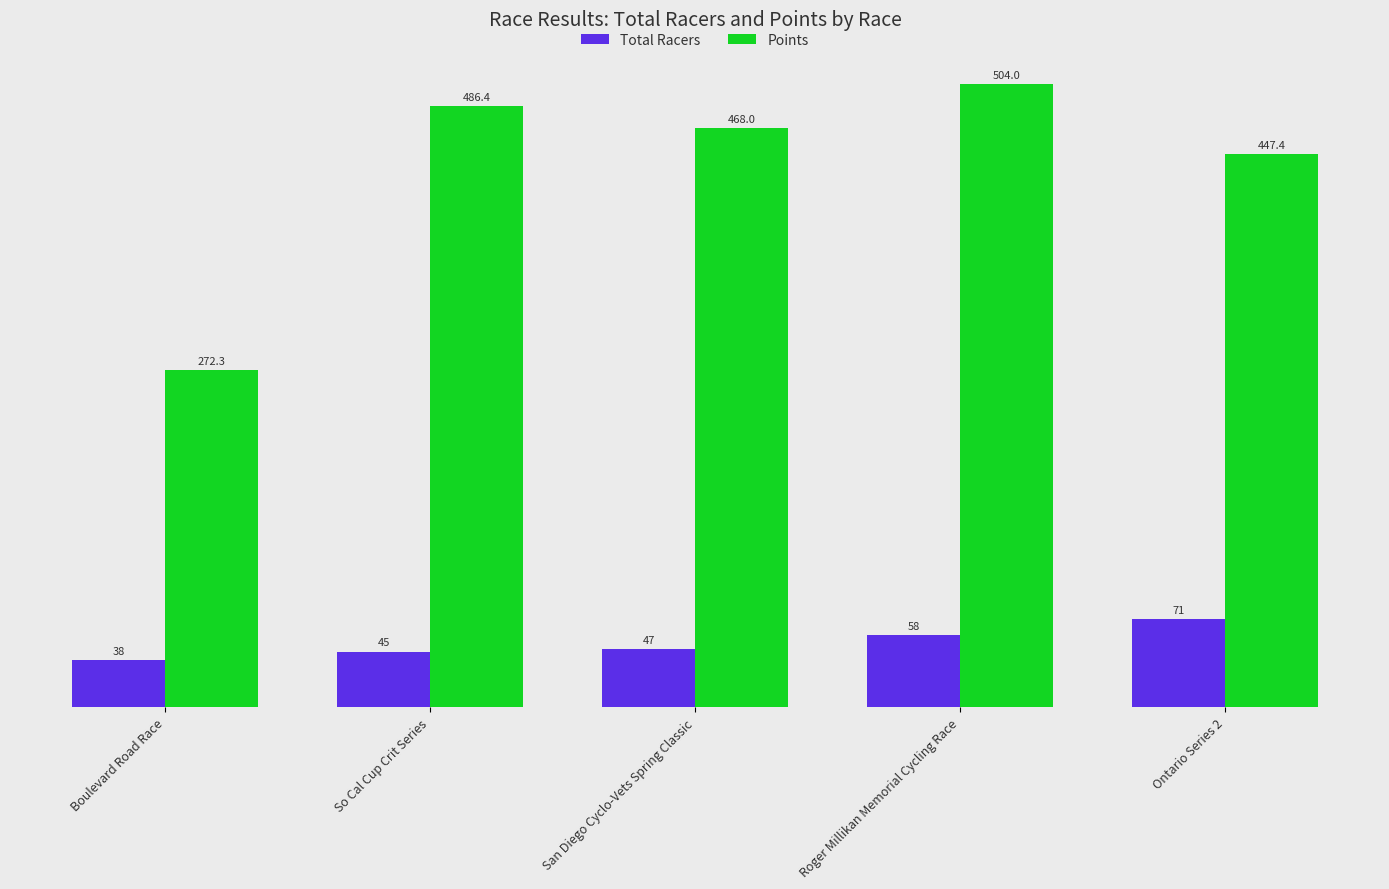

Reading left to right, transcribe all the data shown in this chart.

Total Racers: 38.0	45.0	47.0	58.0	71.0
Points: 272.3	486.4	468.0	504.0	447.4